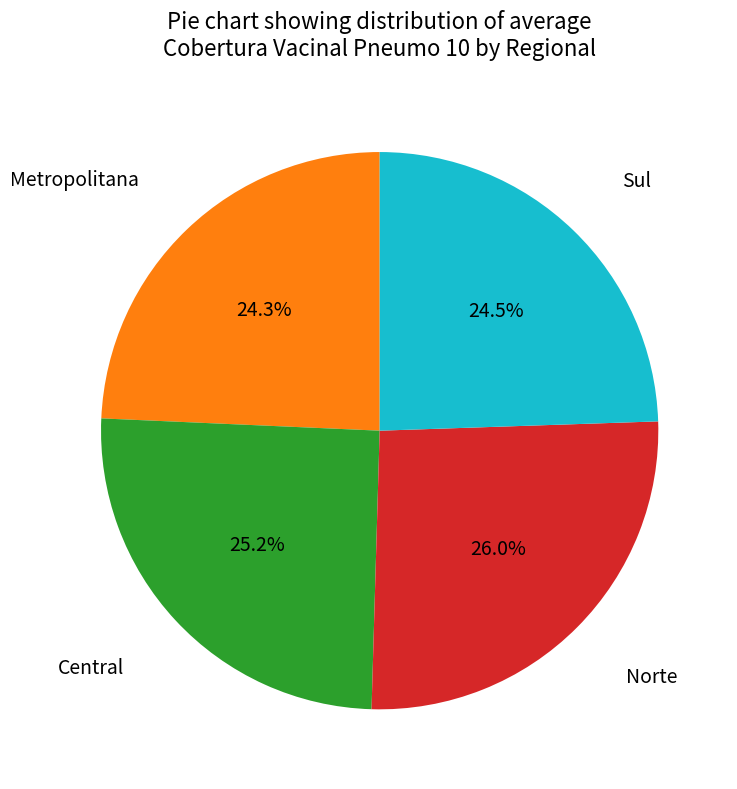

The Central slice represents 36% of the pie. True or false?

False